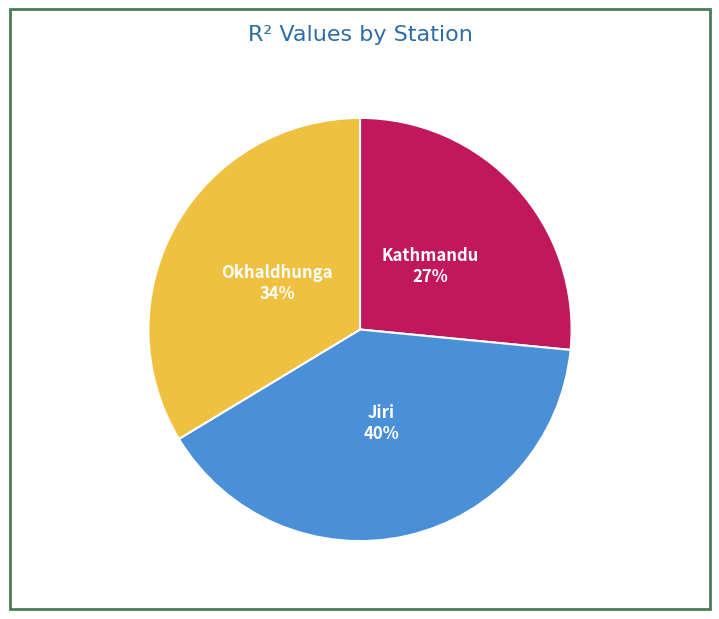

To the nearest percent, what percentage of the pie is Okhaldhunga?

34%